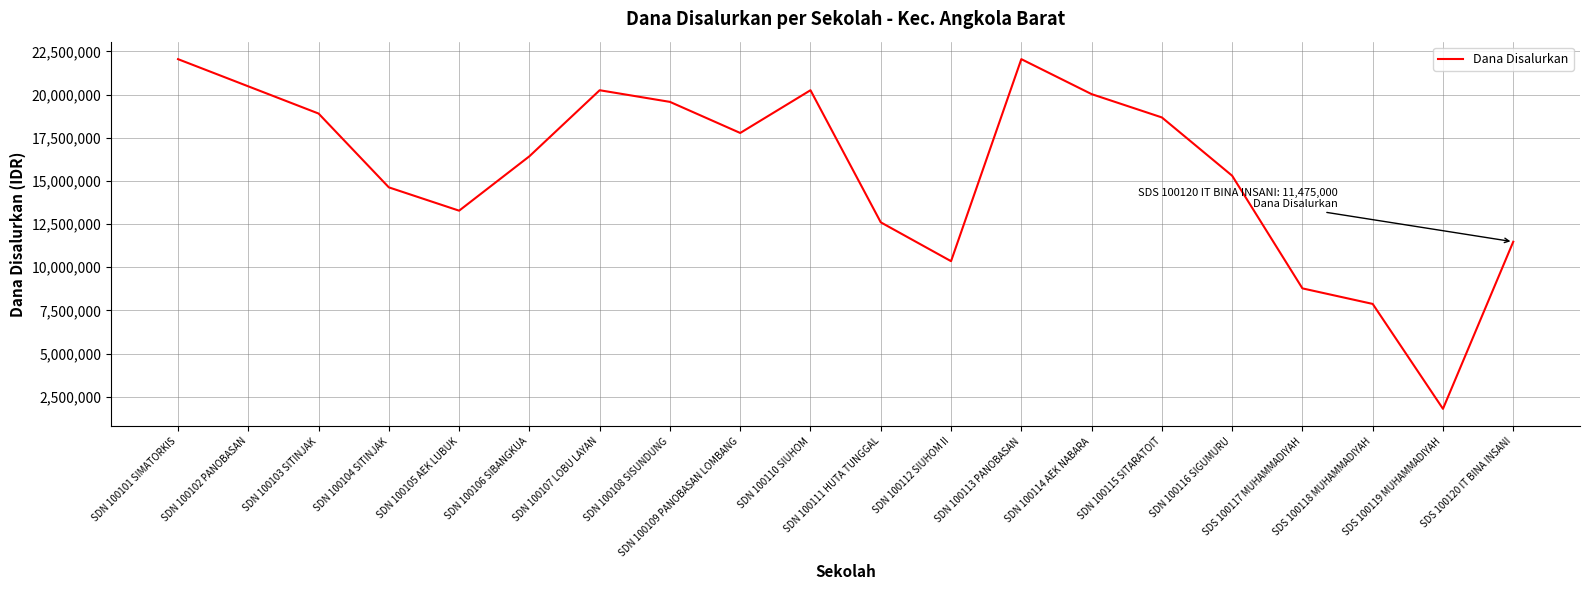

What is the difference between the second highest and second lowest values?

14175000